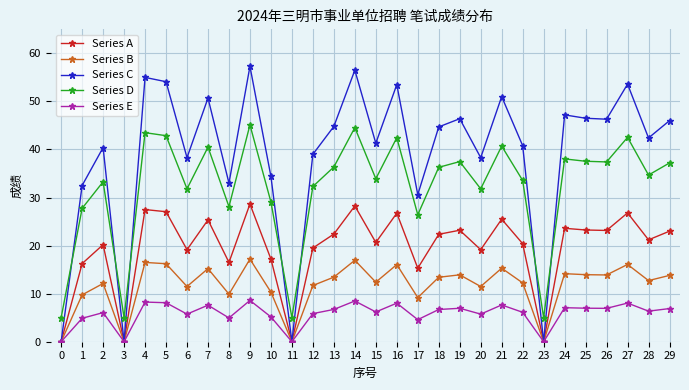

Rank the series at 13 from lowest to highest value.

Series E, Series B, Series A, Series D, Series C